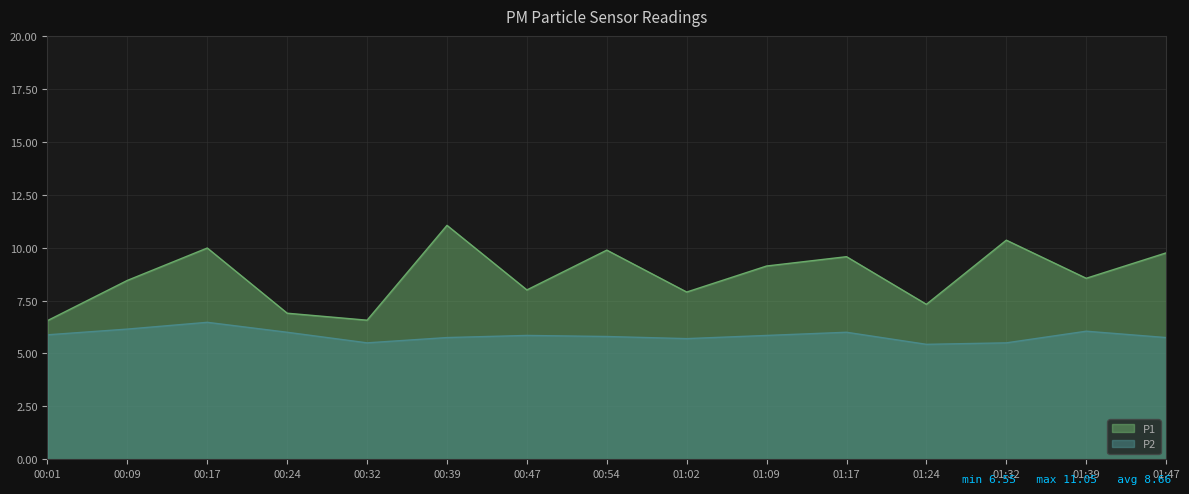

Reading left to right, what are all the values shown in this chart?

P1: 00:01=6.5	00:09=8.4	00:17=10.0	00:24=6.9	00:32=6.6	00:39=11.1	00:47=8.0	00:54=9.9	01:02=7.9	01:09=9.1	01:17=9.6	01:24=7.3	01:32=10.3	01:39=8.6	01:47=9.8
P2: 00:01=5.9	00:09=6.2	00:17=6.5	00:24=6.0	00:32=5.5	00:39=5.8	00:47=5.8	00:54=5.8	01:02=5.7	01:09=5.8	01:17=6.0	01:24=5.4	01:32=5.5	01:39=6.0	01:47=5.8